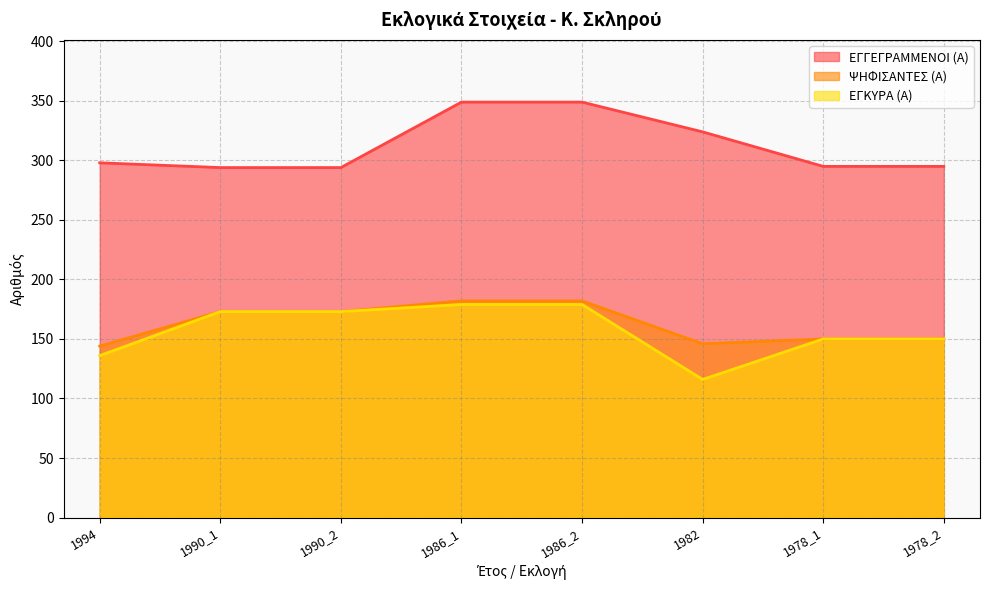

What are all the series names shown in the legend?

ΕΓΓΕΓΡΑΜΜΕΝΟΙ (Α), ΨΗΦΙΣΑΝΤΕΣ (Α), ΕΓΚΥΡΑ (Α)